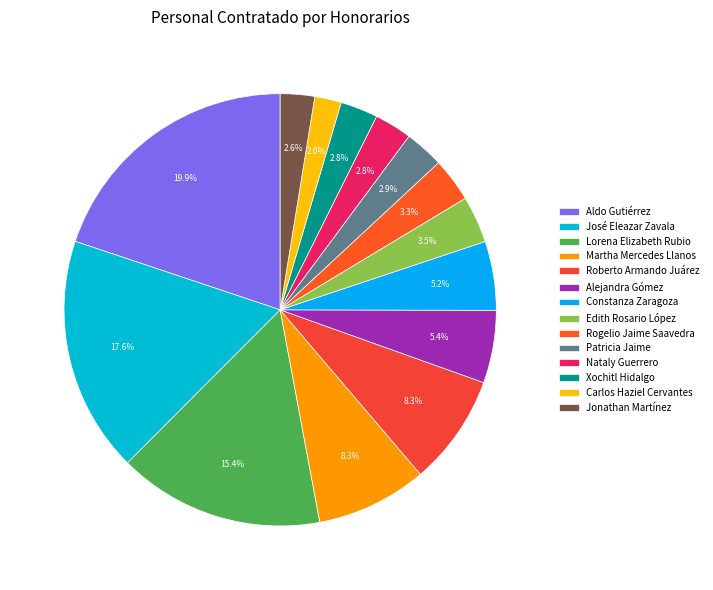

What is the smallest slice in the pie chart?

Carlos Haziel Cervantes